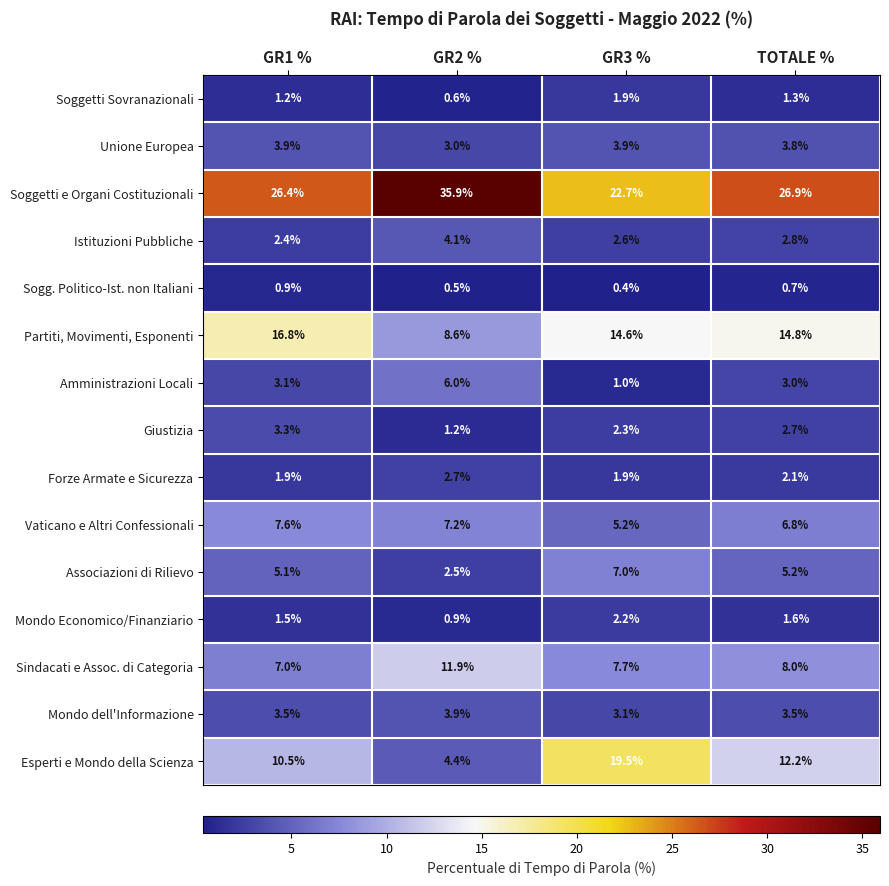

What is the minimum value shown in the chart?

0.4